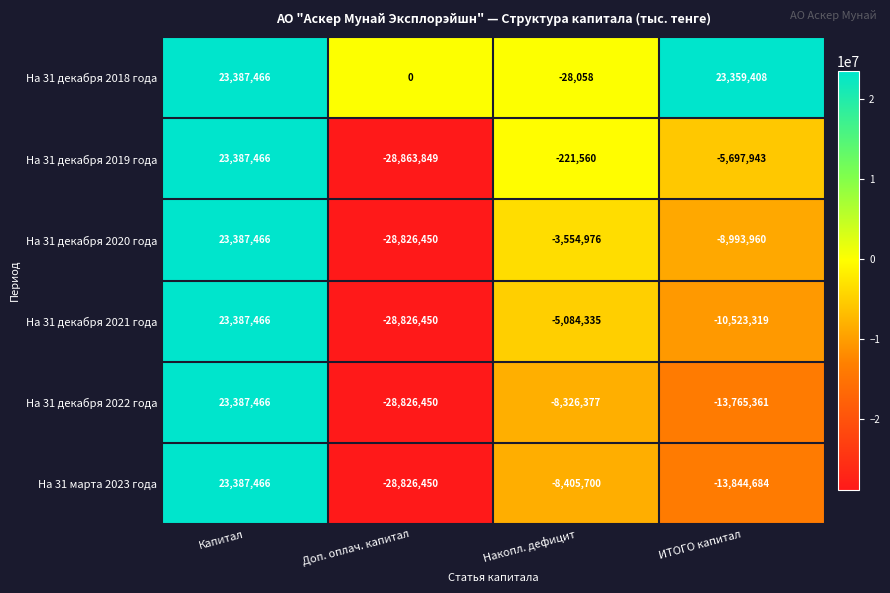

How many values in На 31 декабря 2020 года are above zero?

1